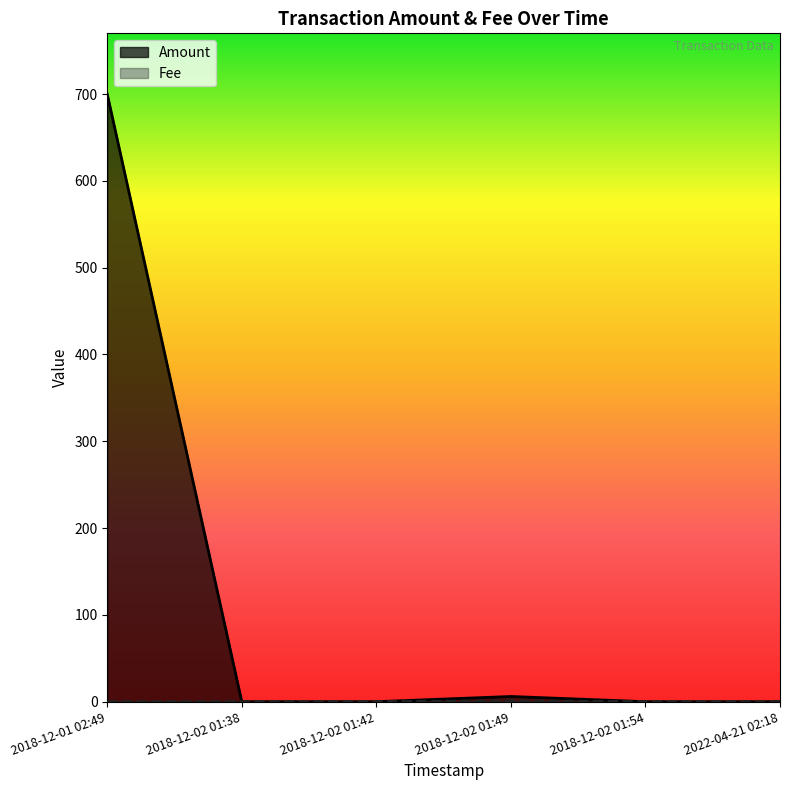

Which series has the widest spread of values?

Amount